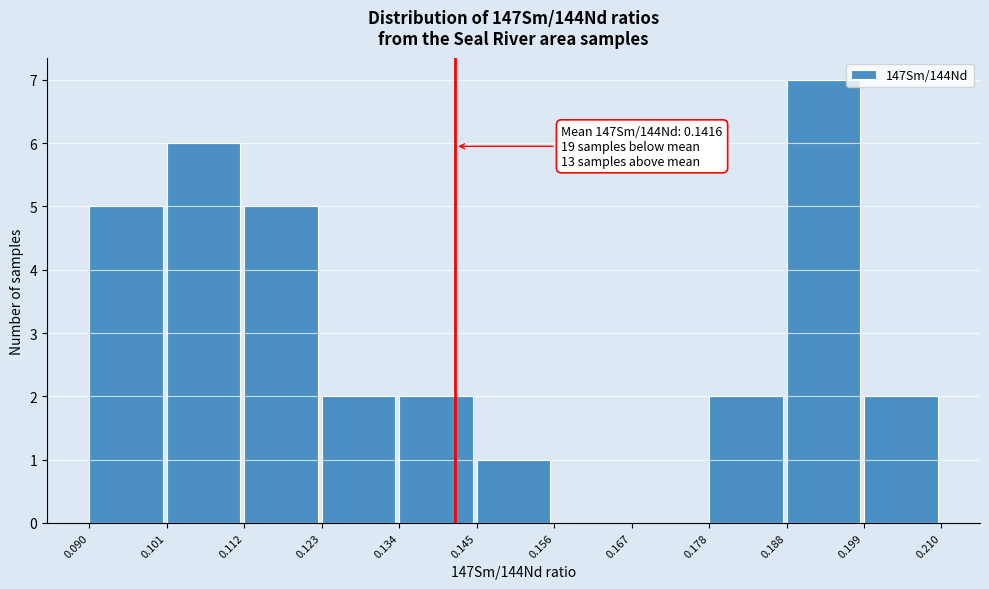

Which range on the x-axis has the tallest bar?

0.188 to 0.199